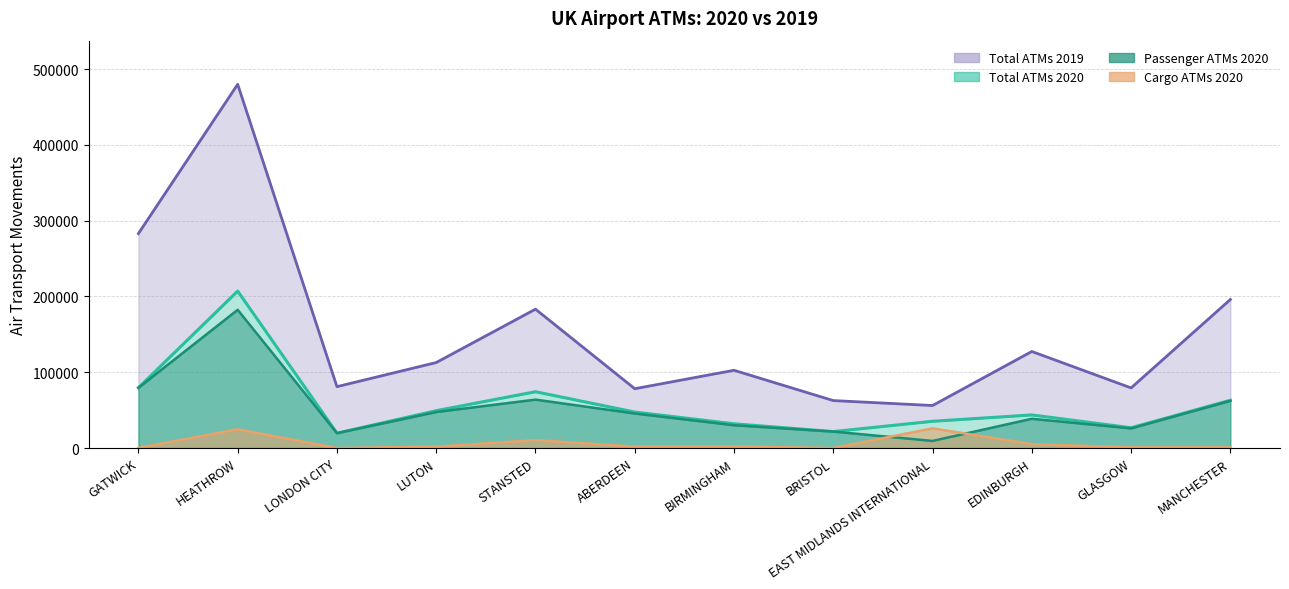

The value of Cargo ATMs 2020 line at BIRMINGHAM is 3206. True or false?

False